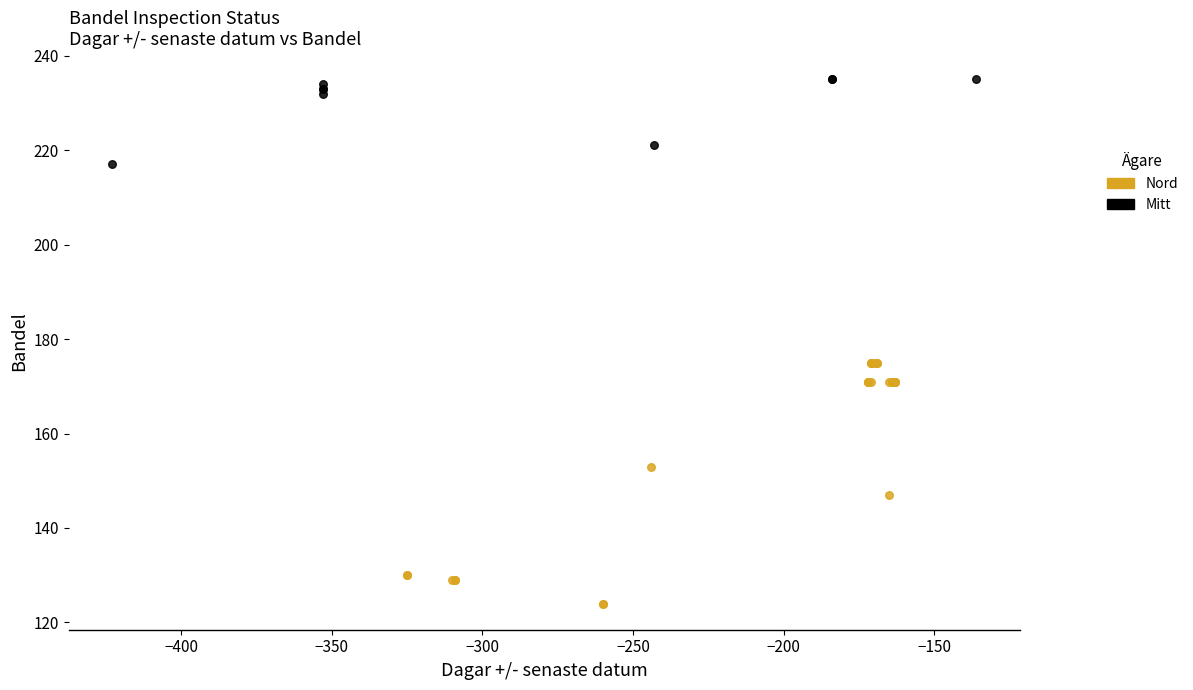

Which series reaches the maximum Y coordinate?

Mitt